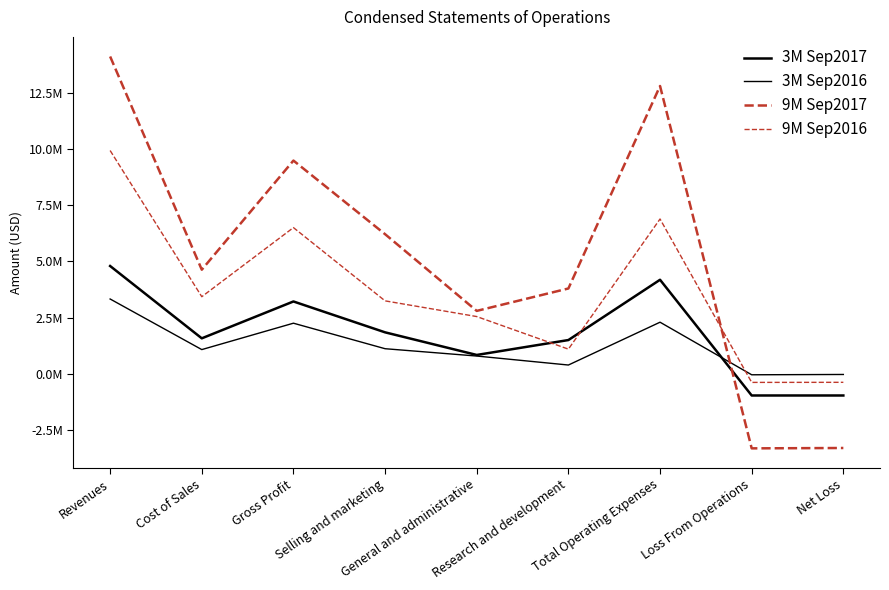

True or false: 9M Sep2017 has more than 2 interior local peaks.

False